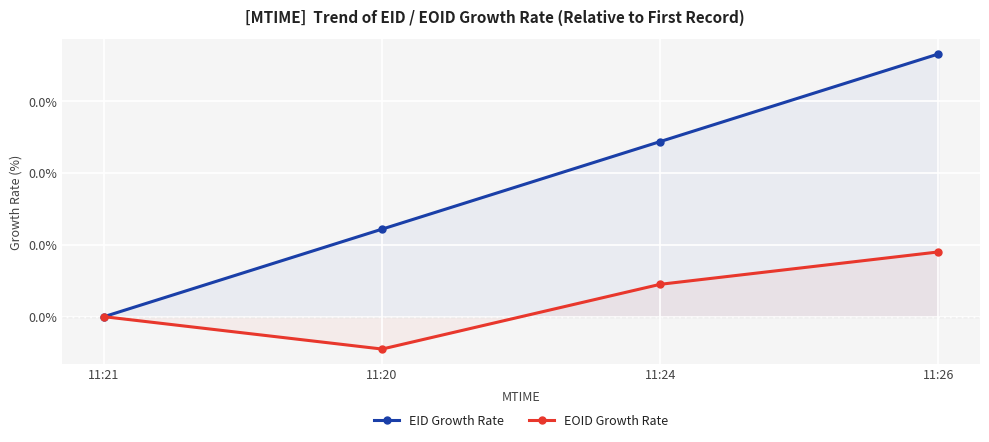

Which series has the widest spread of values?

EID Growth Rate